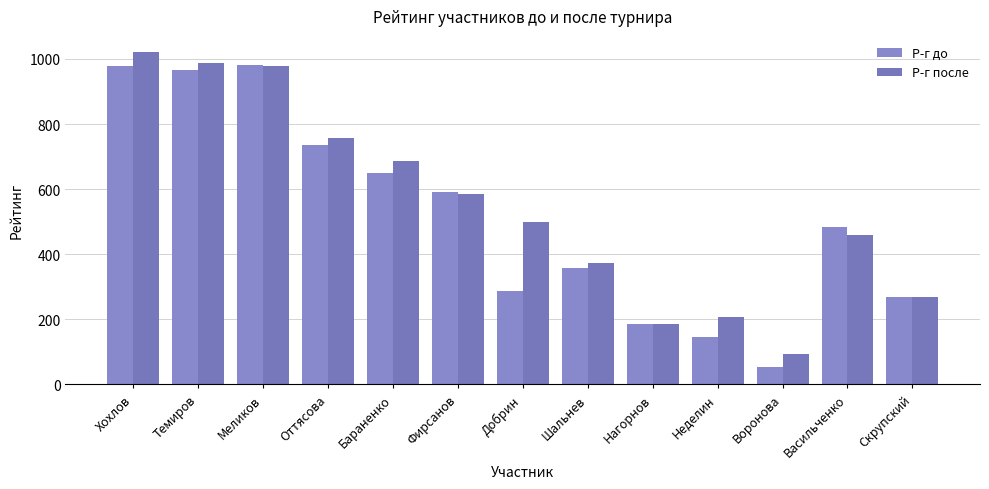

What position from the left is Бараненко?

5